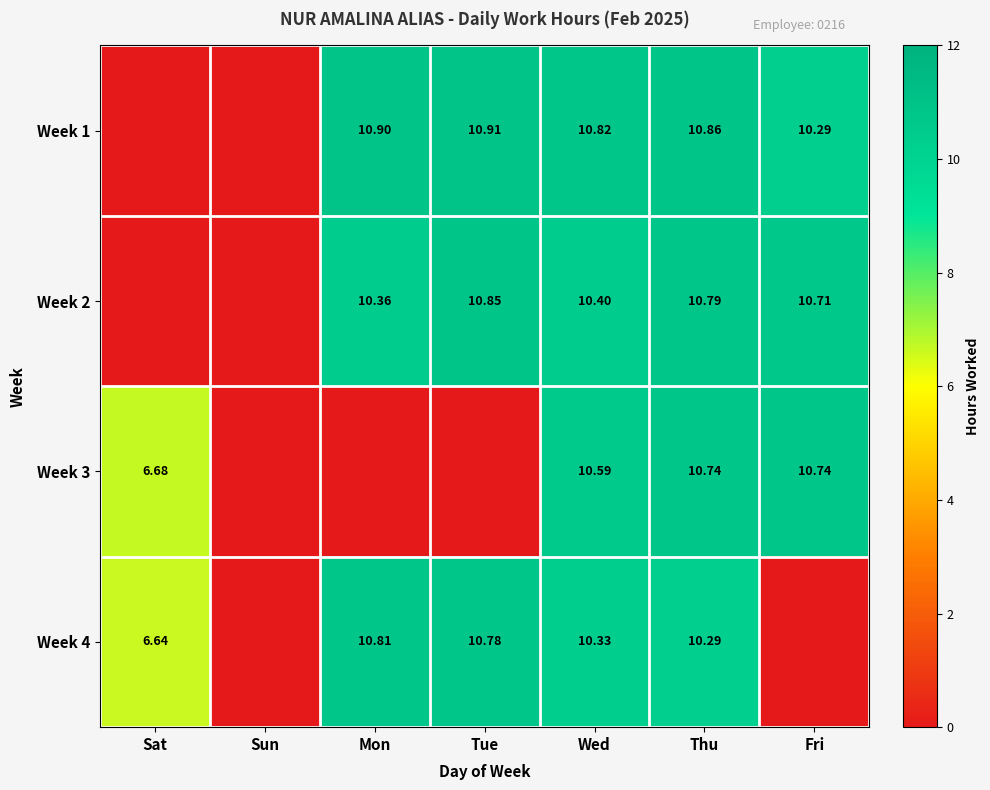

Is the value of Week 2 at Fri greater than the value of Week 4 at Thu?

Yes